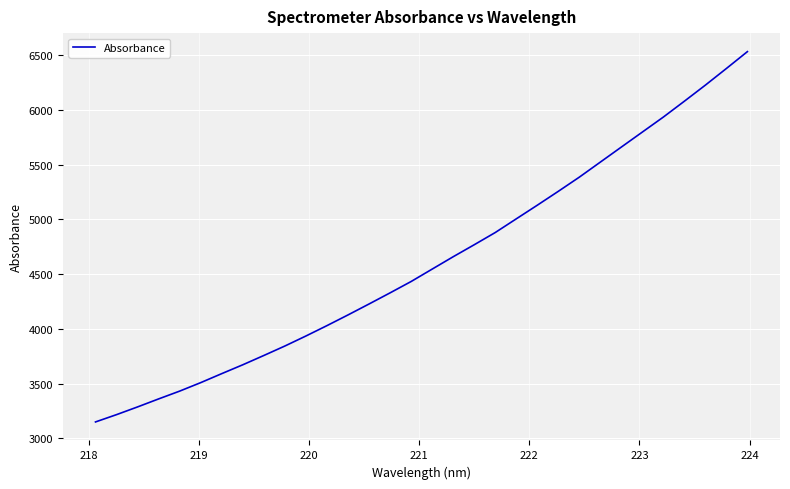

What is the greatest value displayed?

6532.3